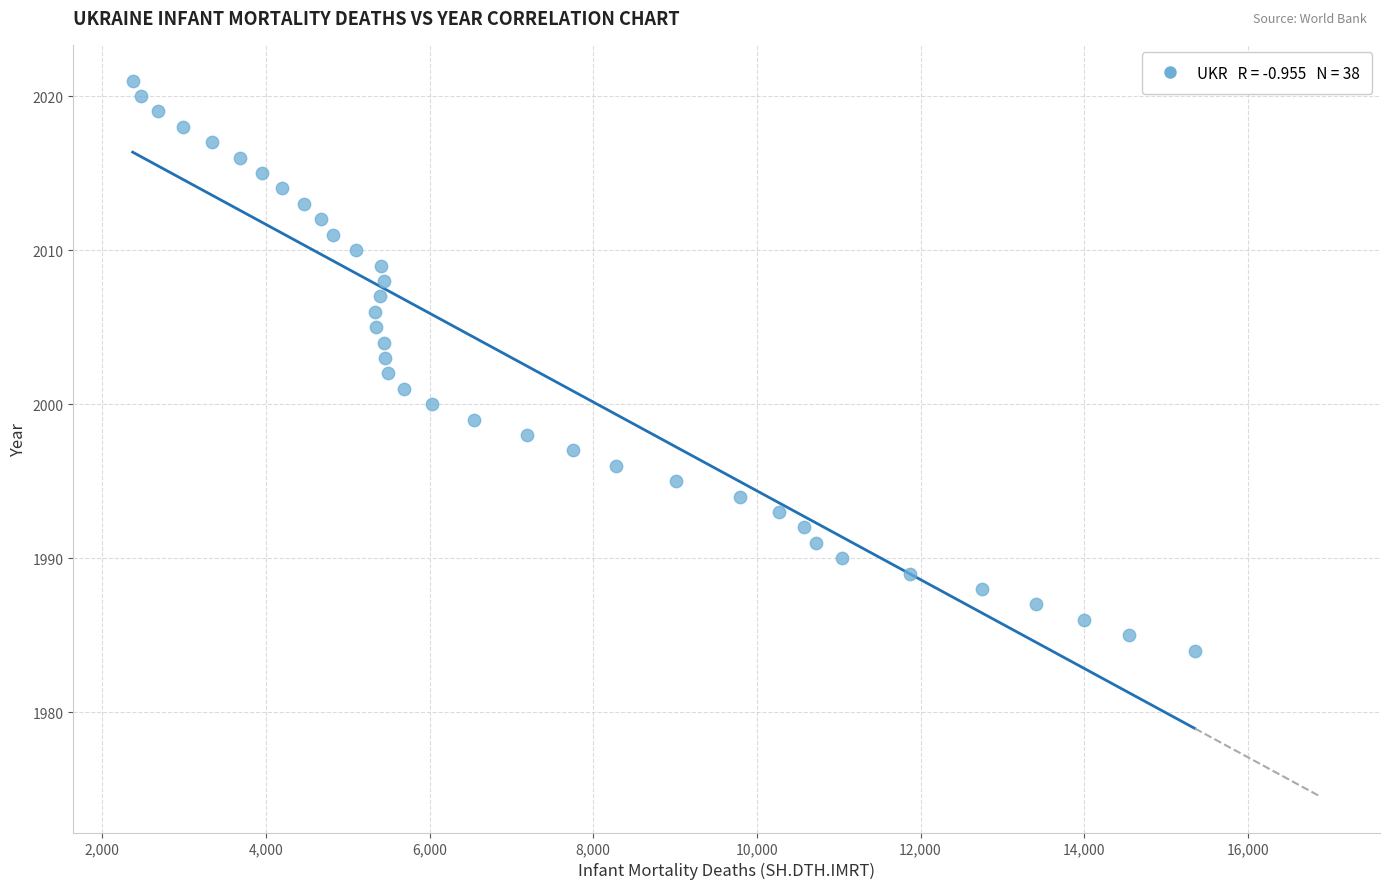

What is the range of X values (max minus min)?

12982